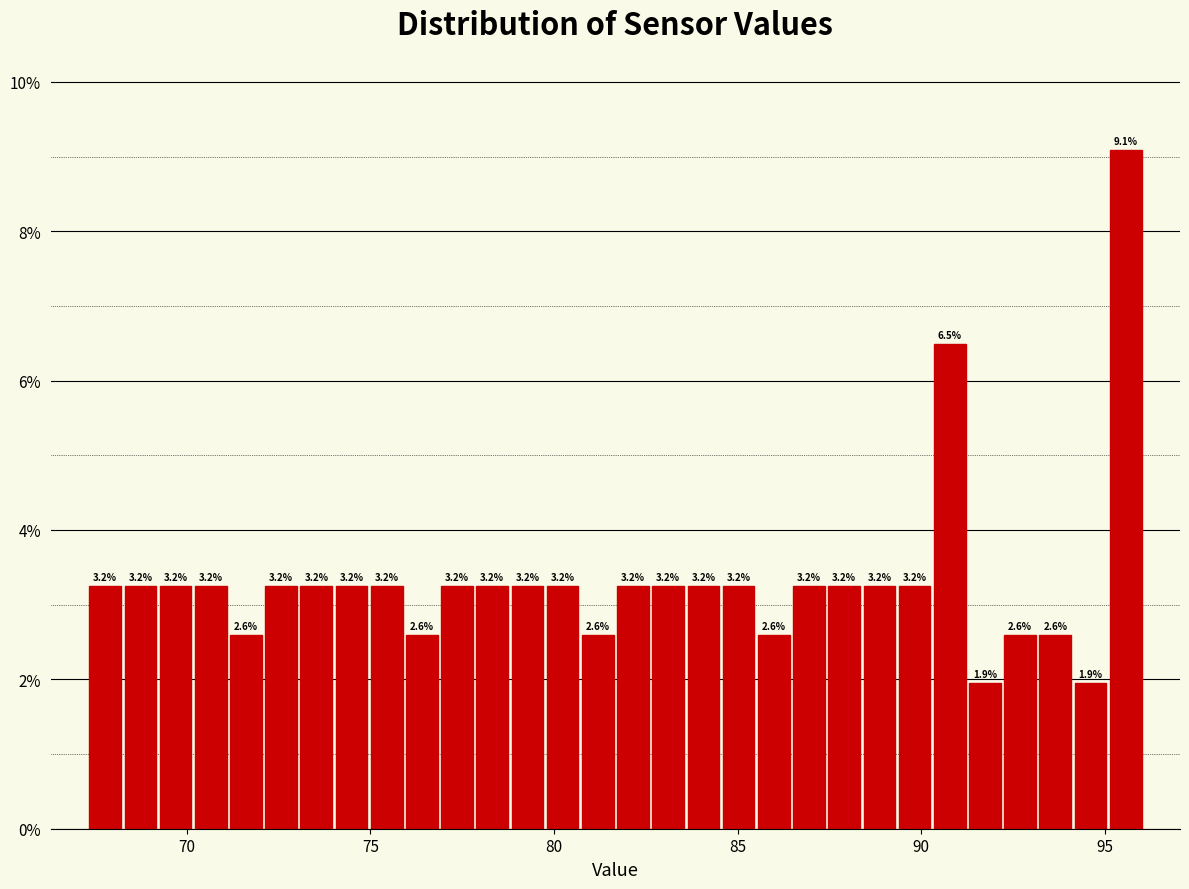

Read against the x-axis, roughly where is the centre of the tallest bar?

95.5